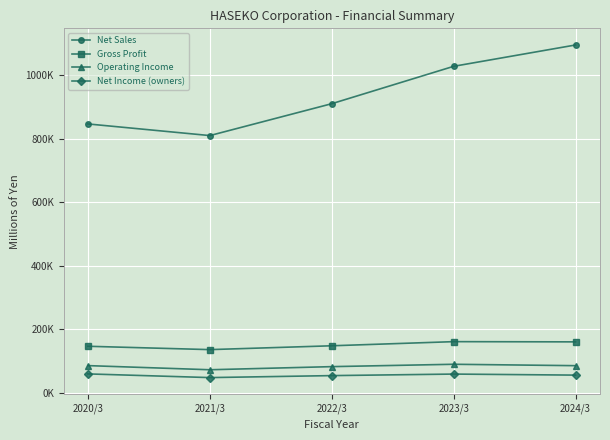

What is the difference between the maximum and minimum values in the Net Sales series?

284983